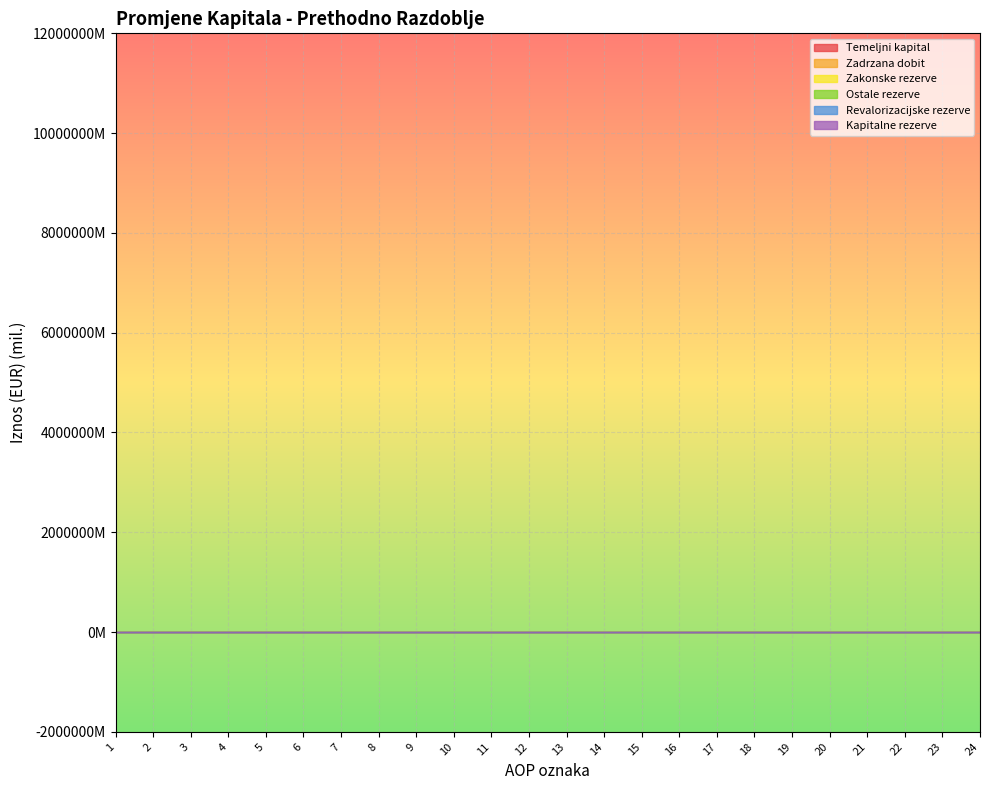

True or false: Zakonske rezerve and Kapitalne rezerve intersect in this chart.

False